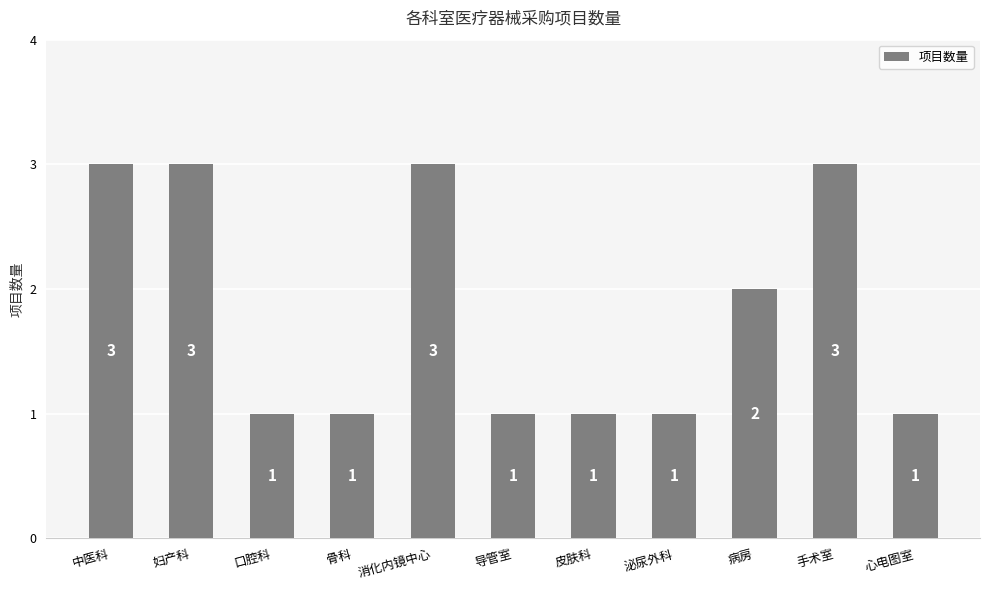

Are the bars grouped side by side (vs. stacked)?

No